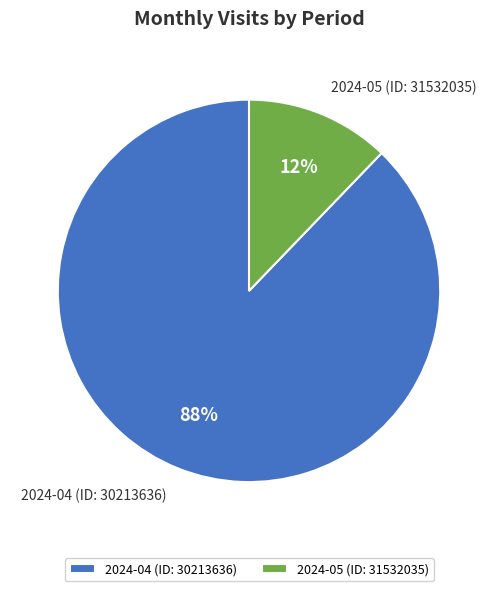

Which category has the smallest portion of the pie?

2024-05 (ID: 31532035)